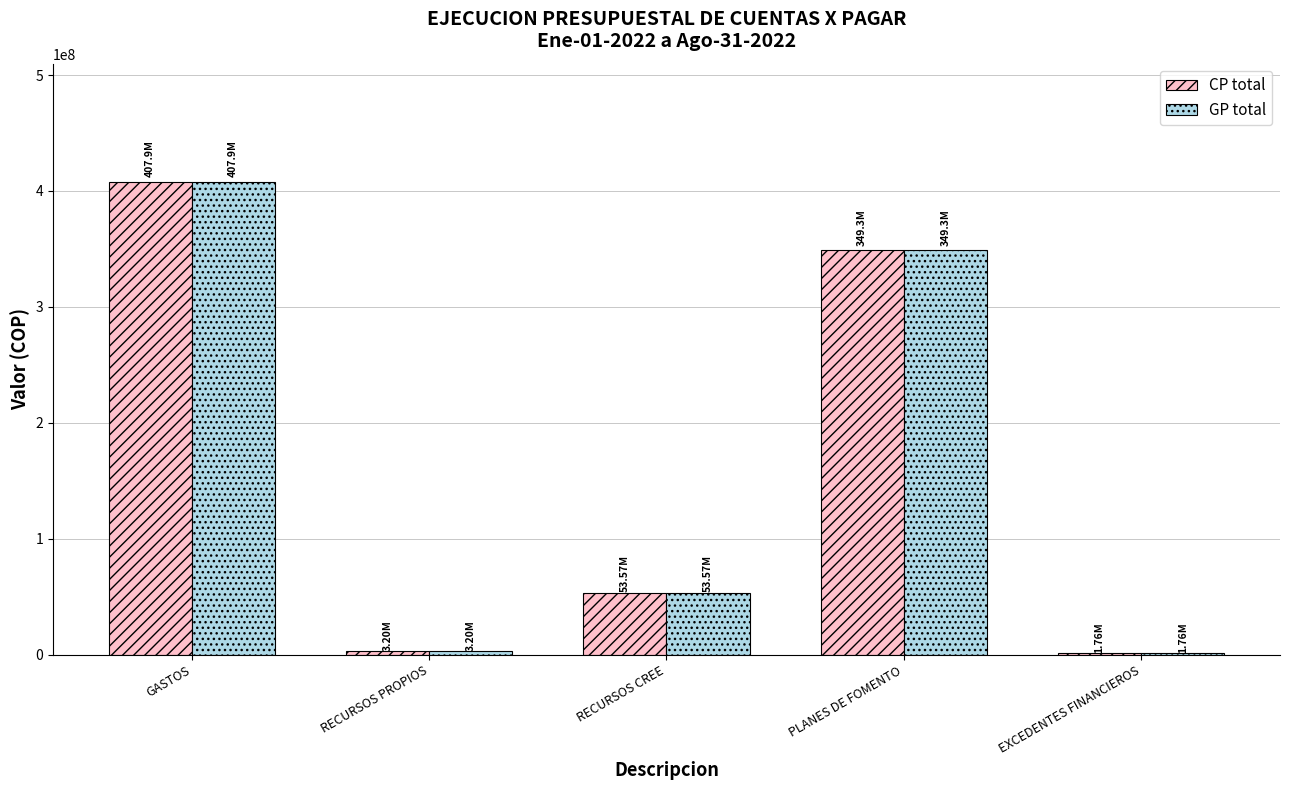

What is the label of the 4th bar from the left?

PLANES DE FOMENTO